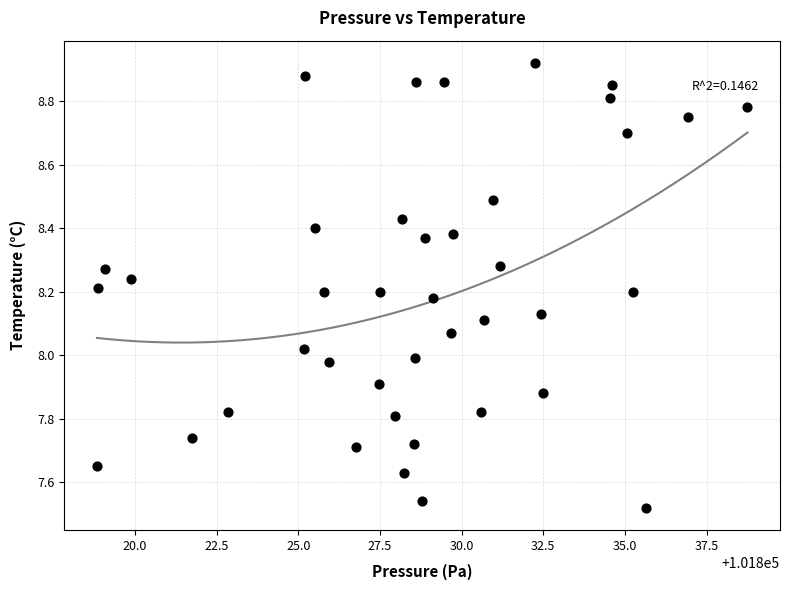

What is the range of Y values (max minus min)?

1.4